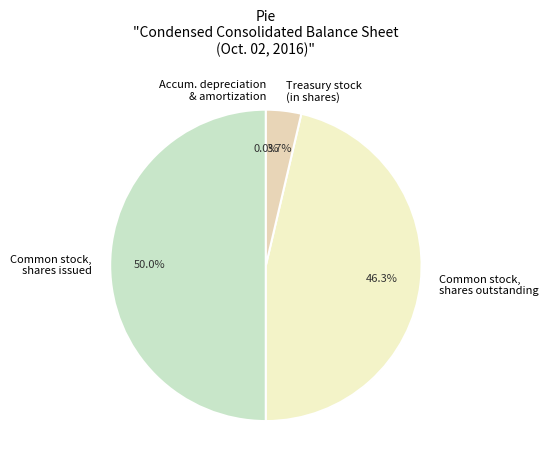

To the nearest percent, what is the combined percentage of Treasury stock (in shares) and Common stock, shares outstanding?

50%